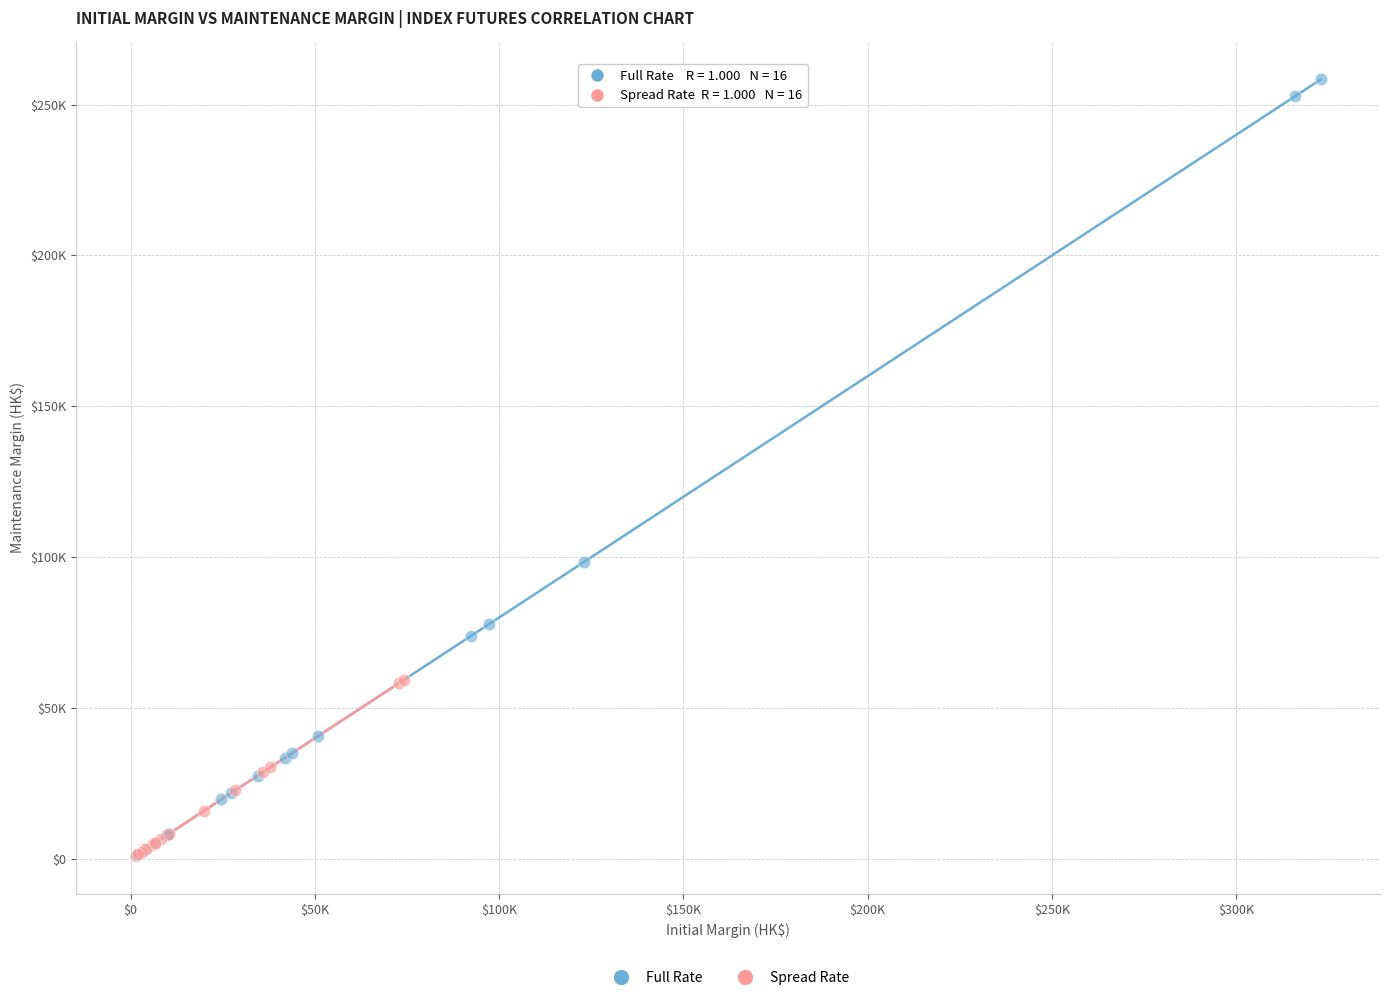

What are all the series names shown in the legend?

Full Rate, Spread Rate